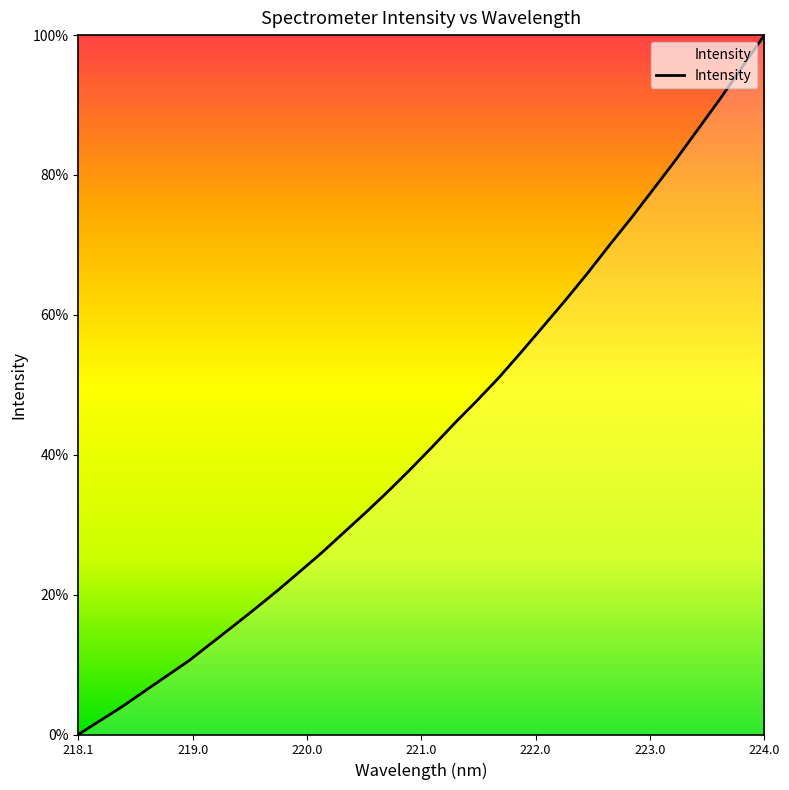

What is the maximum value shown in the chart?

100.0